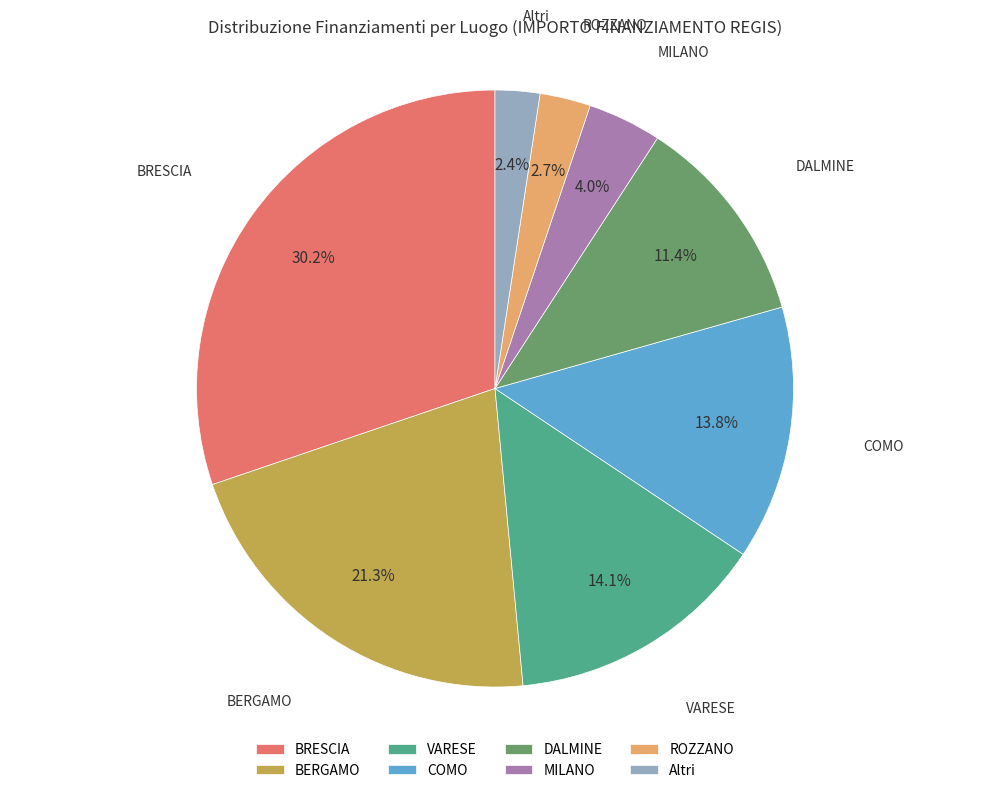

What is the ratio of the value at COMO to the value at BERGAMO?

0.6